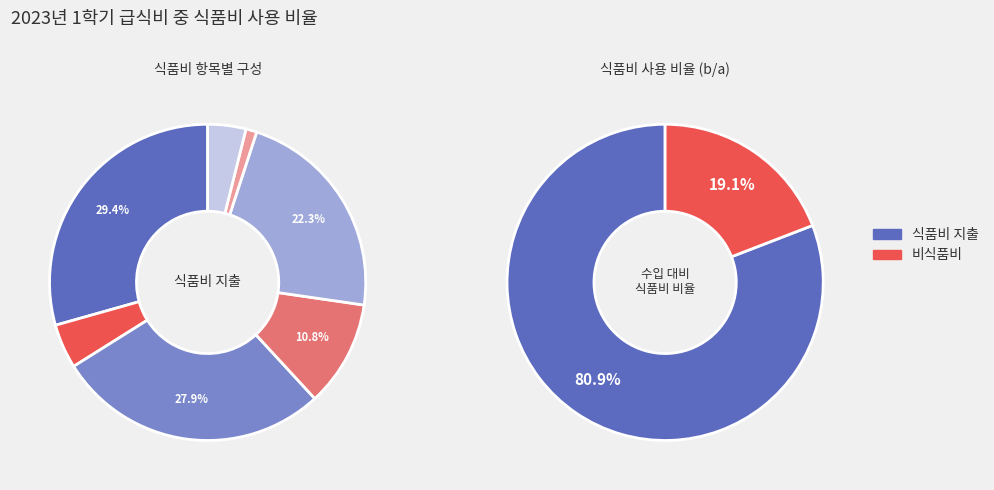

How many slices are in this pie chart?

7